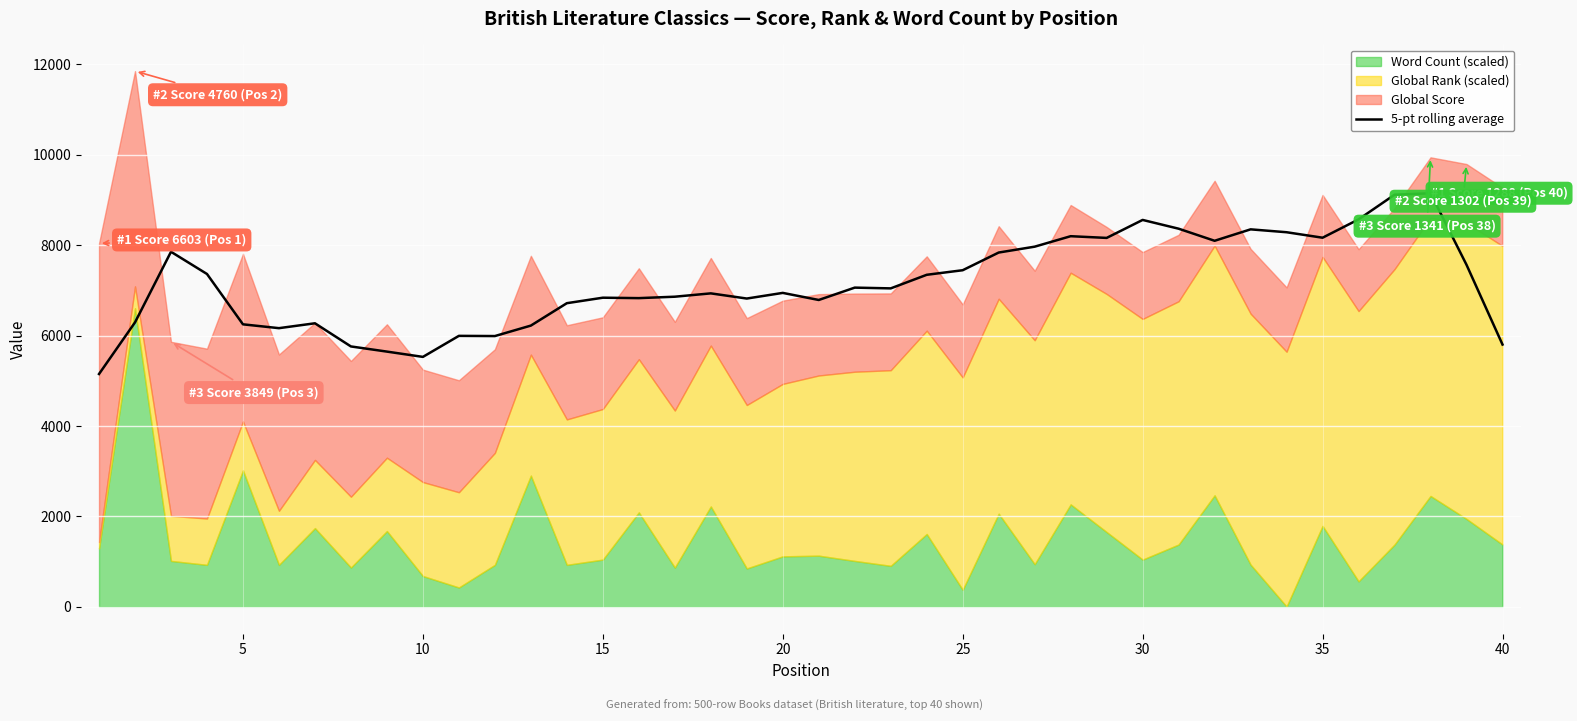

What is the minimum value for 5-pt rolling average?

5148.6